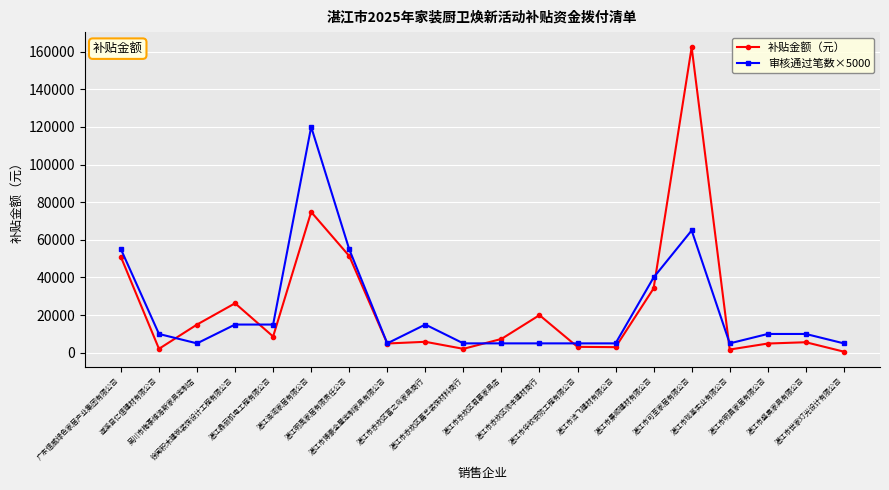

True or false: 补贴金额（元） and 审核通过笔数×5000 intersect in this chart.

True